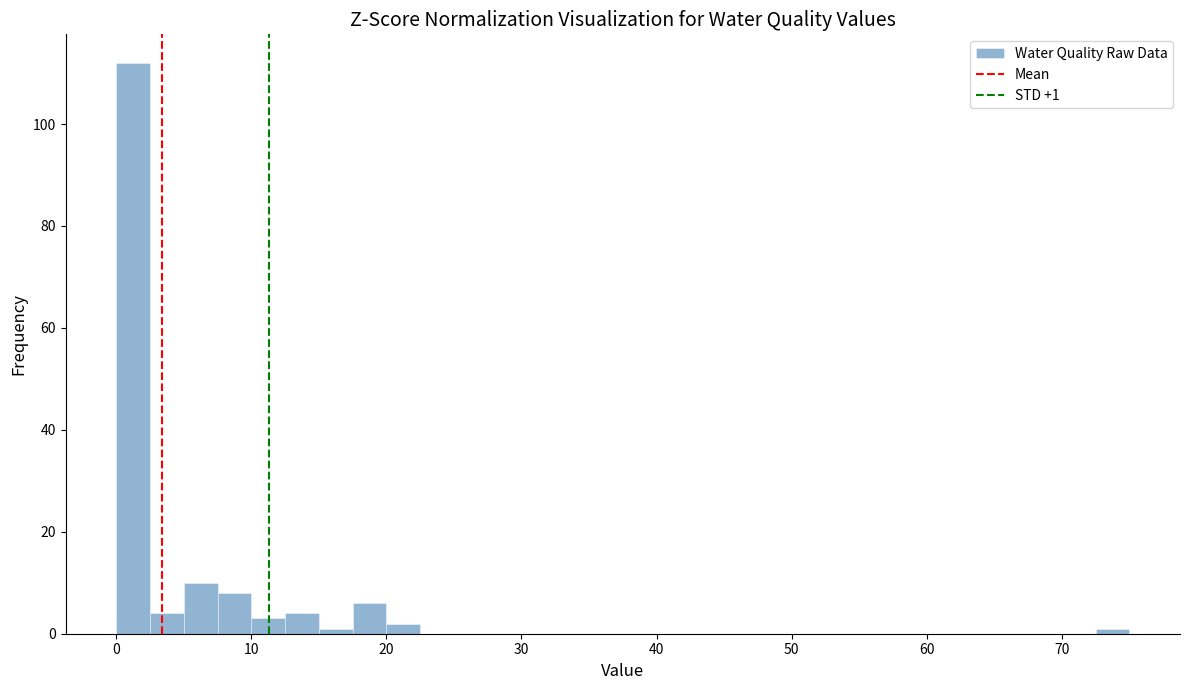

Around what value on the x-axis is the tallest bar? Give the approximate position of its centre, as read against the axis.

1